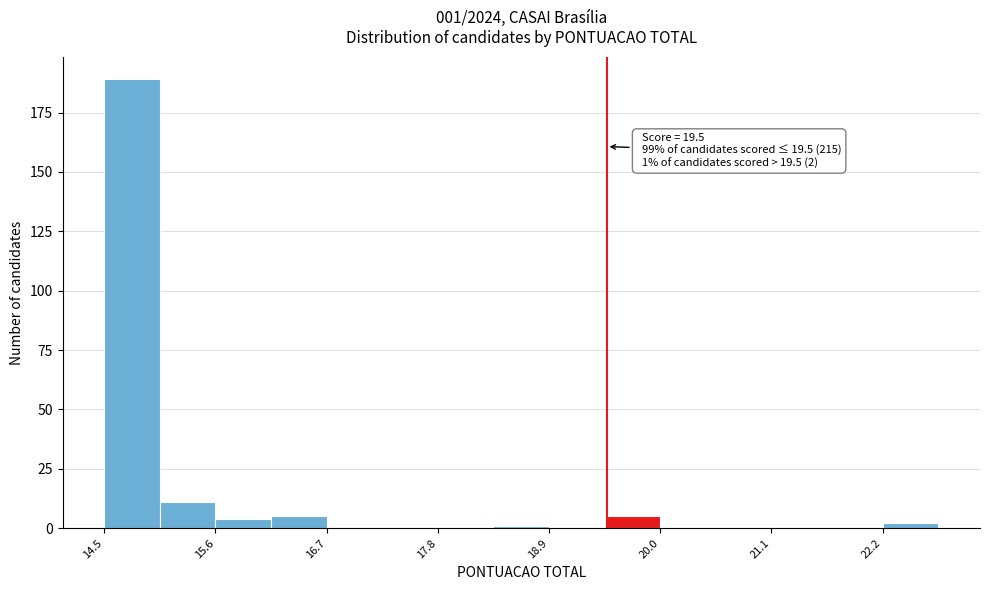

Read against the x-axis, roughly where is the centre of the tallest bar?

14.8